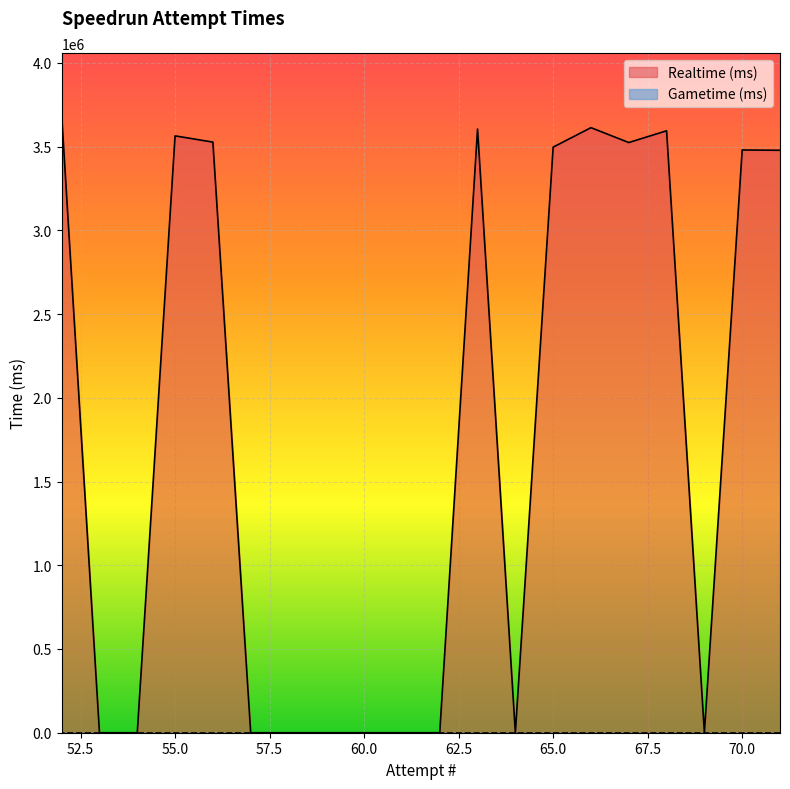

Which series has the widest spread of values?

Realtime (ms)